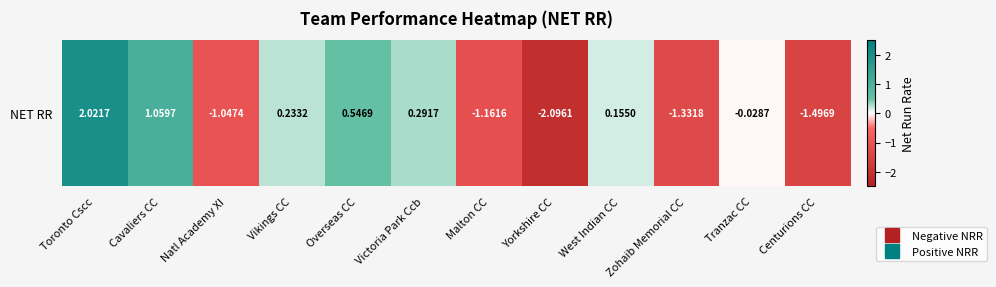

Rank the categories by value from lowest to highest.

Yorkshire CC, Centurions CC, Zohaib Memorial CC, Malton CC, Natl Academy XI, Tranzac CC, West Indian CC, Vikings CC, Victoria Park Ccb, Overseas CC, Cavaliers CC, Toronto Cscc